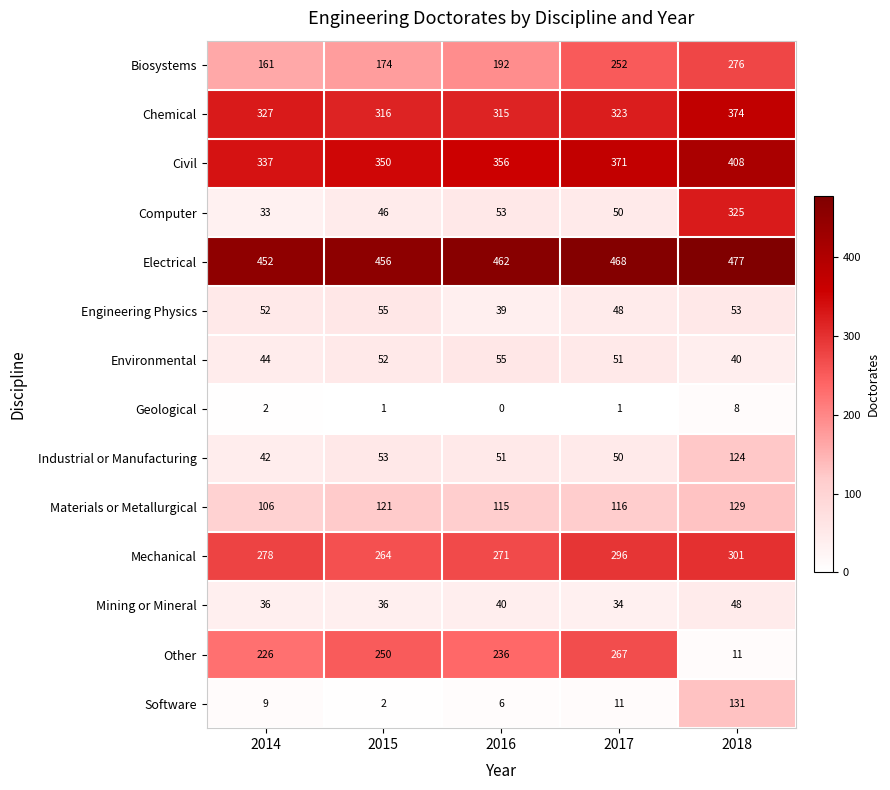

What is the greatest value displayed?

477